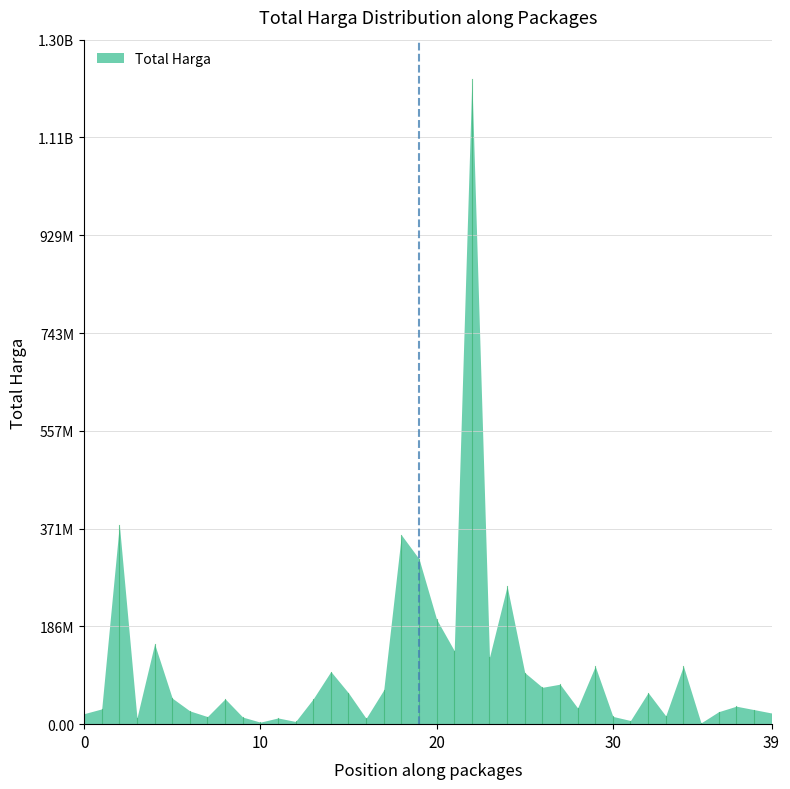

Reading left to right, list all the values displayed in this chart.

2022-07-28=19950000	2022-08-10=29000000	2022-08-15=379075000	2022-08-24=12000000	2022-09-30=152477000	2022-10-01=49478000	2022-10-21=25200000	2022-11-04=14400000	2022-11-08=48140000	2022-11-10=13442000	2022-11-16=3825000	2022-11-21=11800000	2022-11-22=5093000	2022-11-25=48140000	2022-09-17=100000000	2022-10-25=59375000	2022-11-09=11100000	2022-11-22=65000000	2022-03-08=359500000	2022-03-31=314121780	2022-06-22=199200000	2022-07-07=139800000	2022-09-02=1224682000	2022-09-08=127000000	2022-10-21=262118150	2022-10-08=98000000	2022-10-08=70000000	2022-11-05=75920000	2022-11-14=30800000	2022-11-15=110000000	2022-12-13=14750000	2022-03-01=6936000	2022-03-01=59935000	2022-03-12=15787200	2022-03-19=110389990	2022-03-22=2395750	2022-03-22=23680800	2022-03-24=34132505	2022-03-24=27720000	2022-03-24=21231000